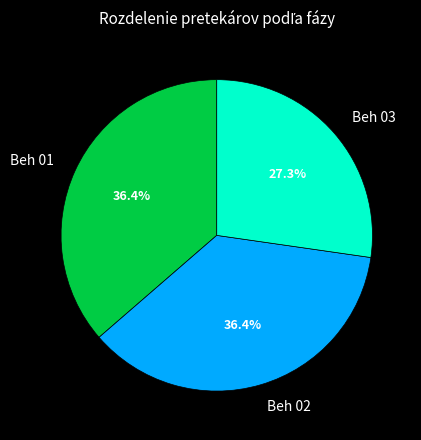

What is the ratio of the value at Beh 02 to the value at Beh 03?

1.3